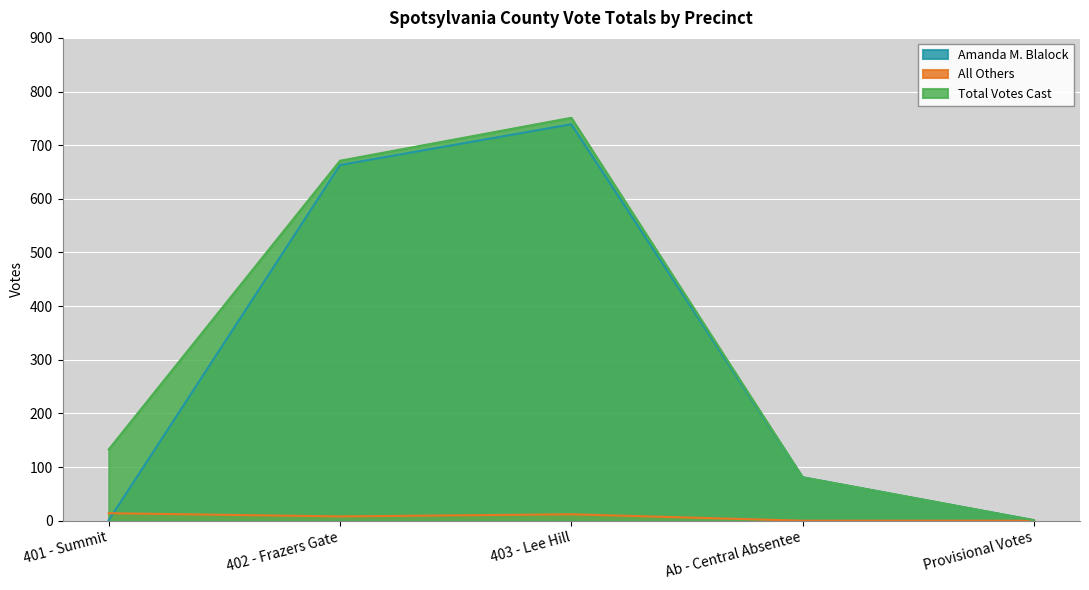

At which category does All Others reach its first local peak?

403 - Lee Hill